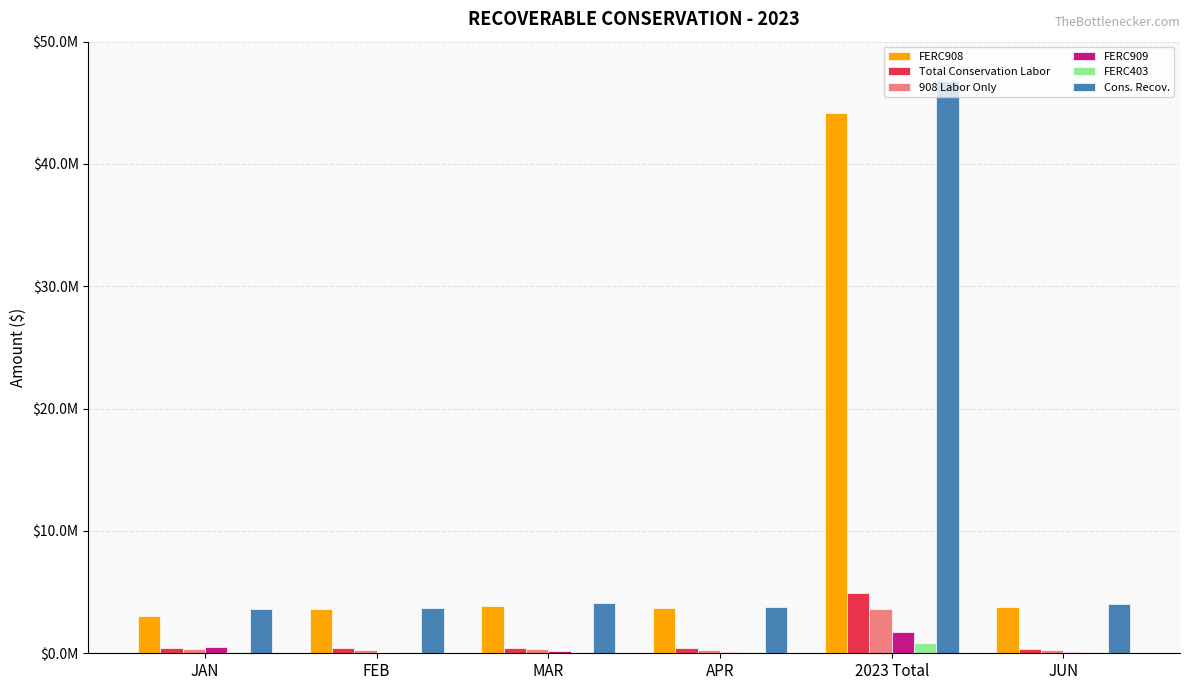

Are the bars grouped side by side (vs. stacked)?

Yes